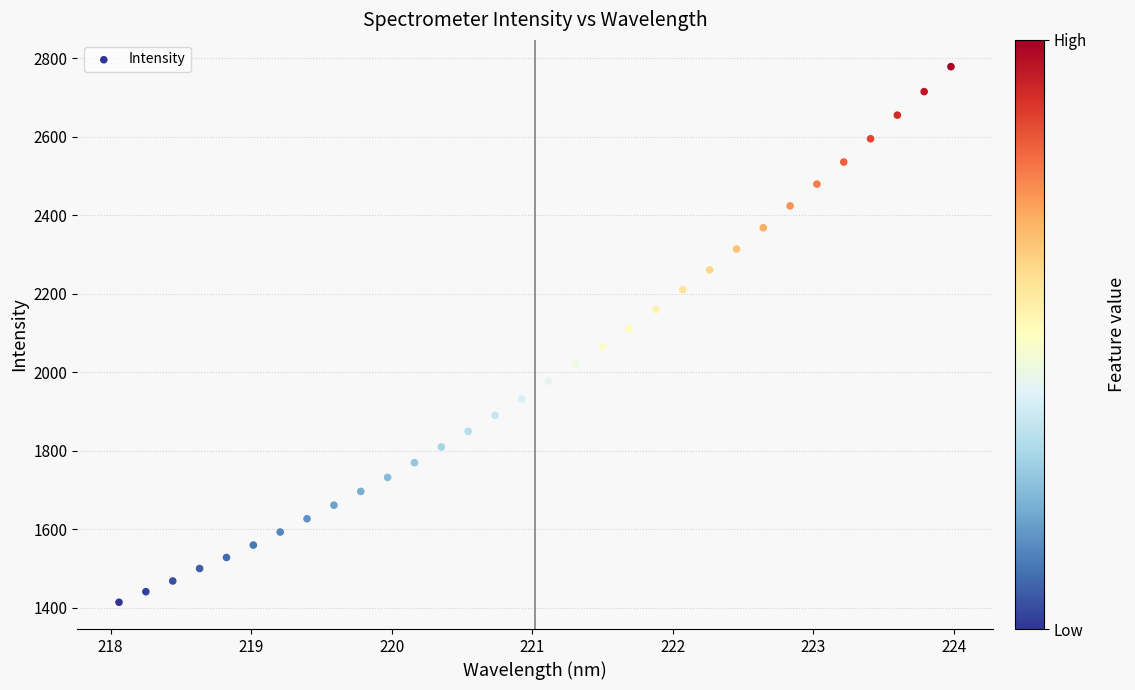

What is the range of X values (max minus min)?

5.9